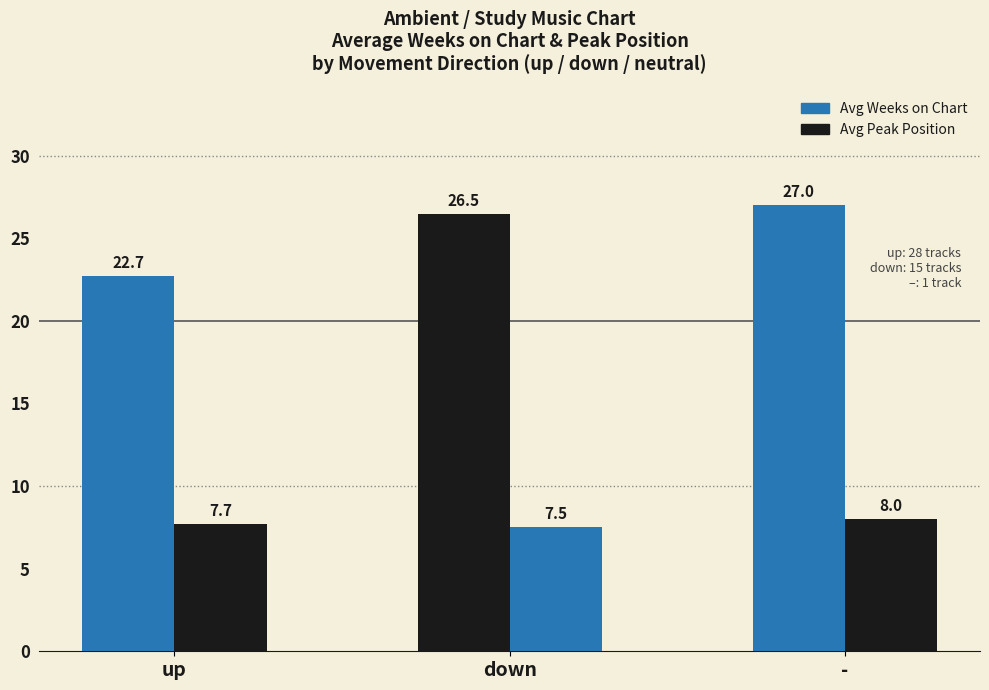

What is the label of the 1st bar from the right?

-